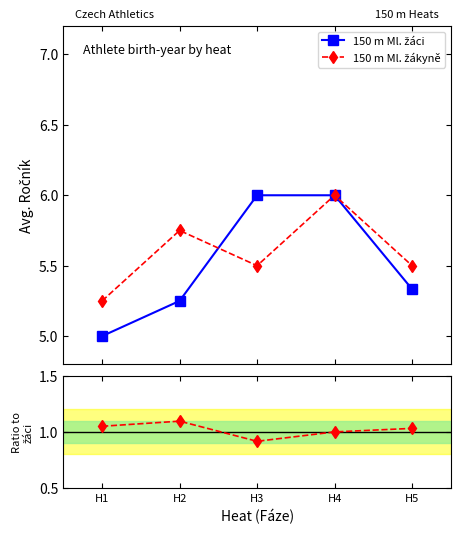

What is the maximum value shown in the chart?

6.0